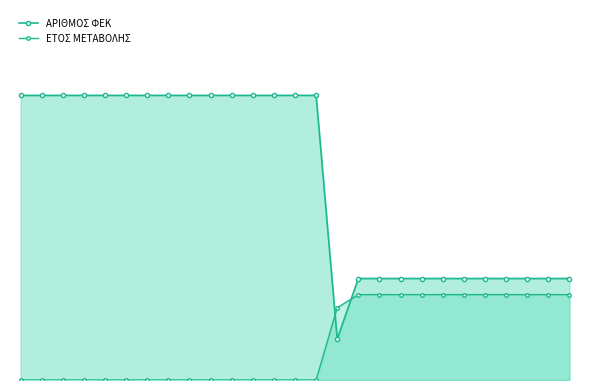

The value of ΑΡΙΘΜΟΣ ΦΕΚ at 7 is 410.9. True or false?

False